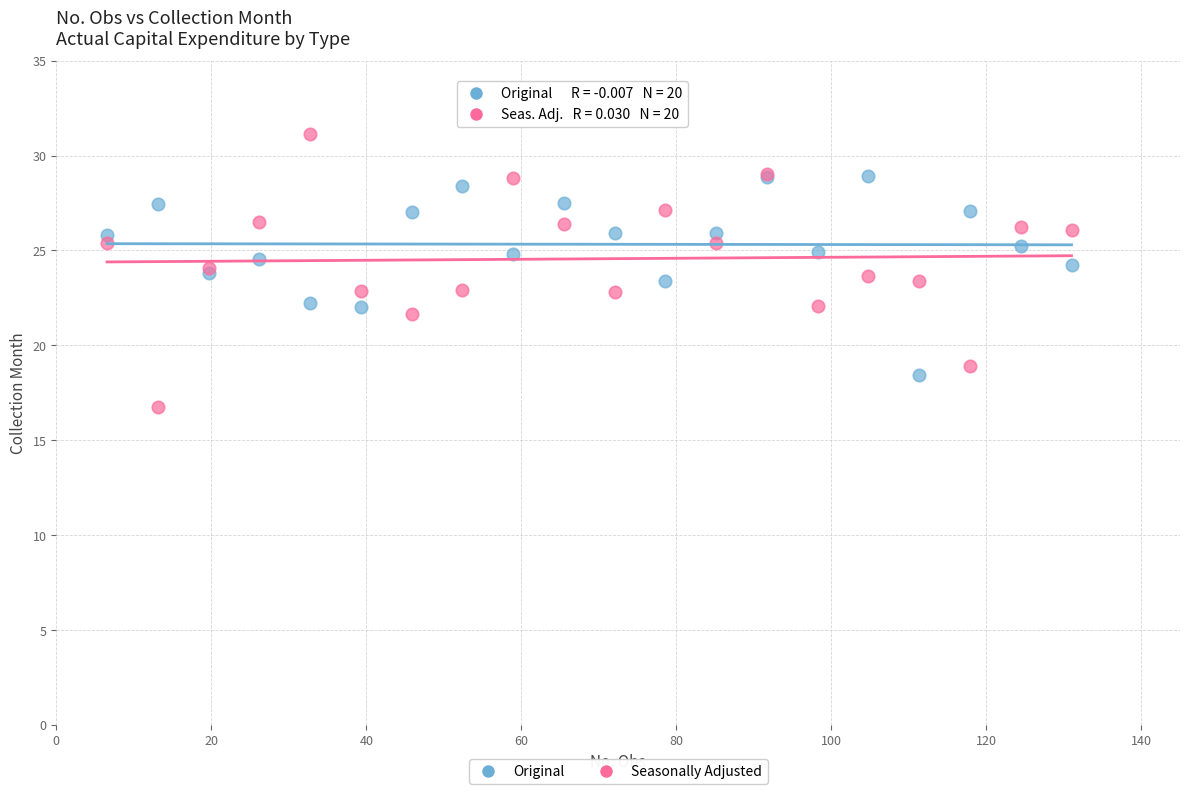

What is the X range (max minus min) for the scatter plot?

124.5